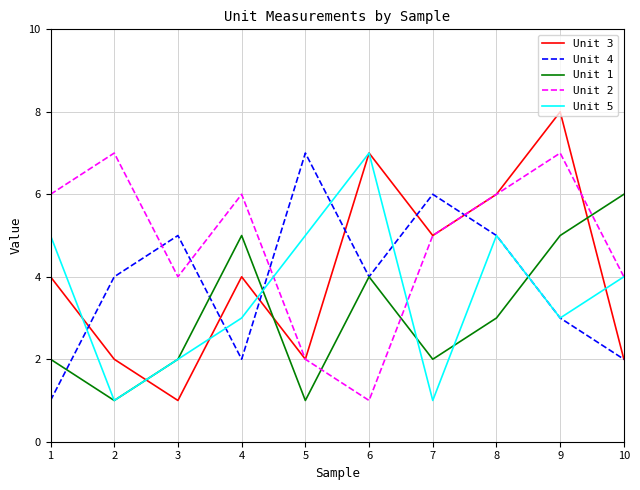

At which label does Unit 5 first exceed 4?

1